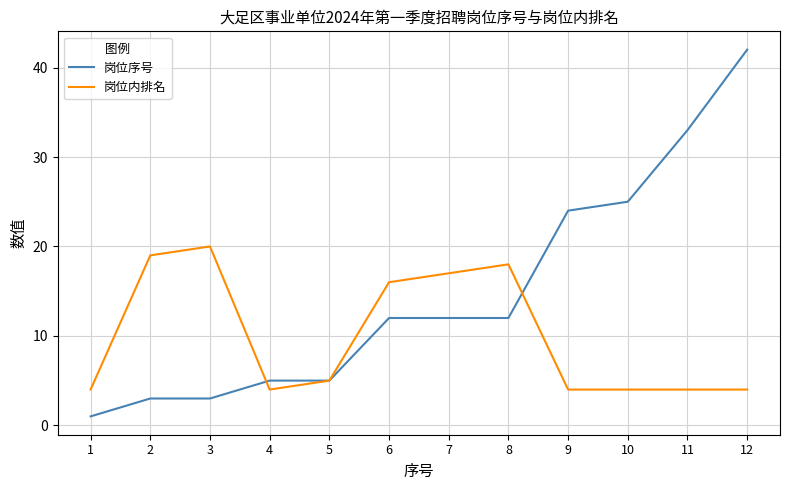

Which series has the widest spread of values?

岗位序号